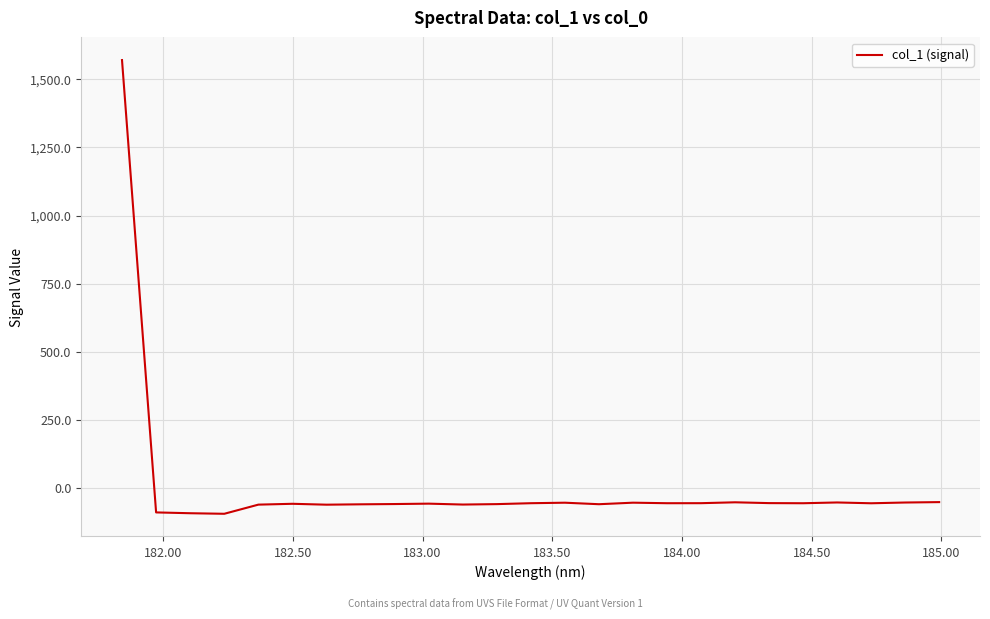

What is the maximum value shown in the chart?

1571.1